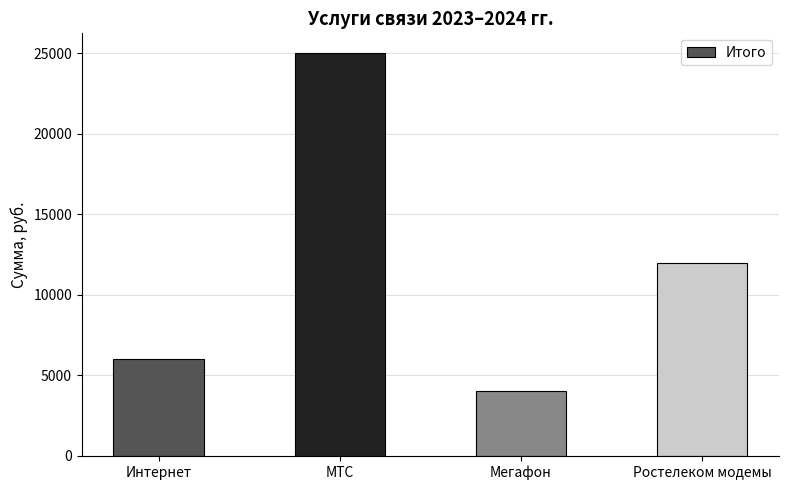

List the labels in order of value, largest first.

МТС, Ростелеком модемы, Интернет, Мегафон